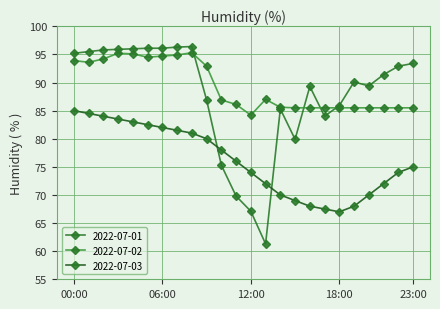

How many data points does each series have?

24